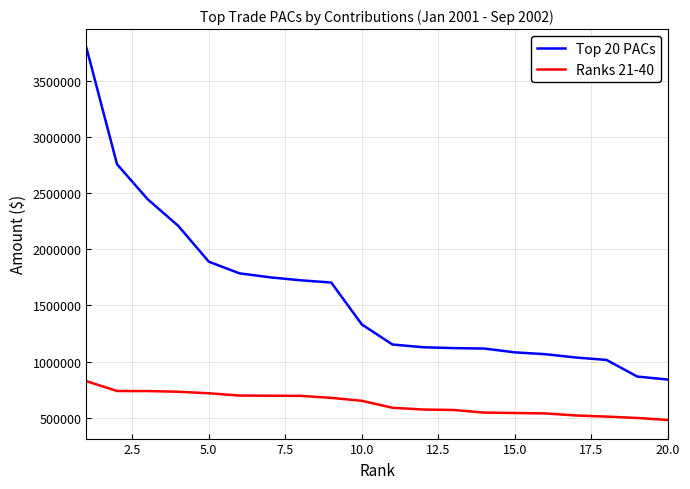

What is the difference between the second highest and minimum values in the Ranks 21-40 series?

258256.2